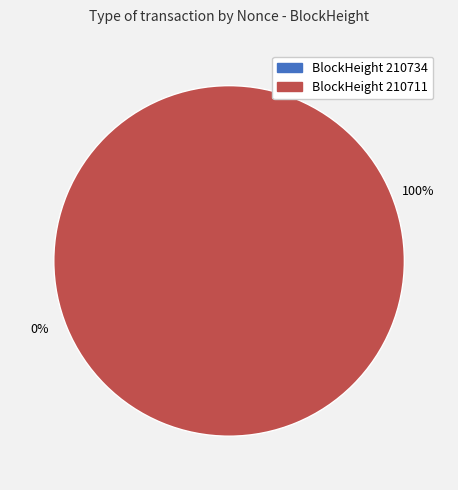

To the nearest percent, what is the combined percentage of 210734 and 210711?

100%